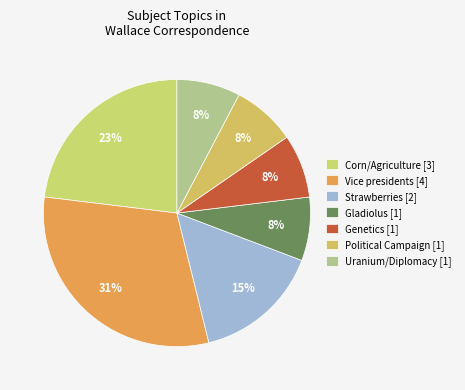

Count the number of slices in the pie.

7